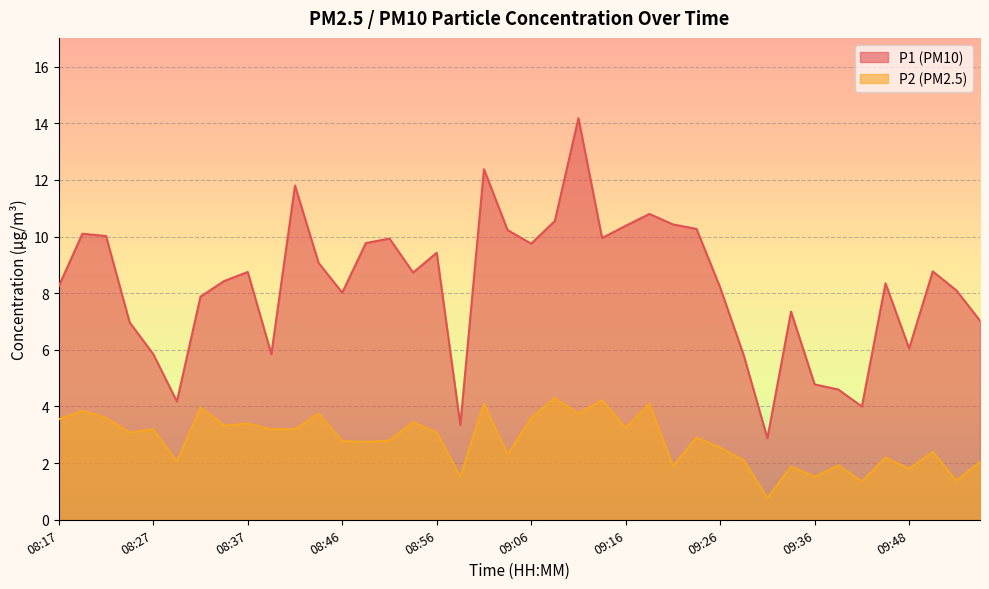

At how many categories does at least one series exceed 11?

3